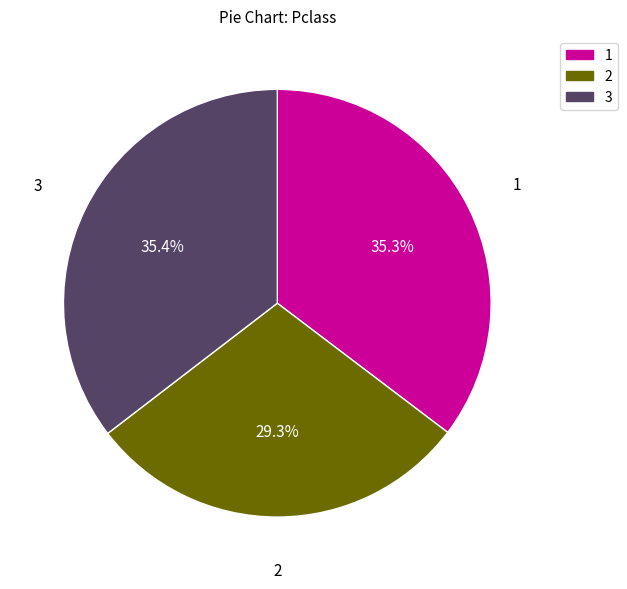

Is there a majority slice in this chart?

No